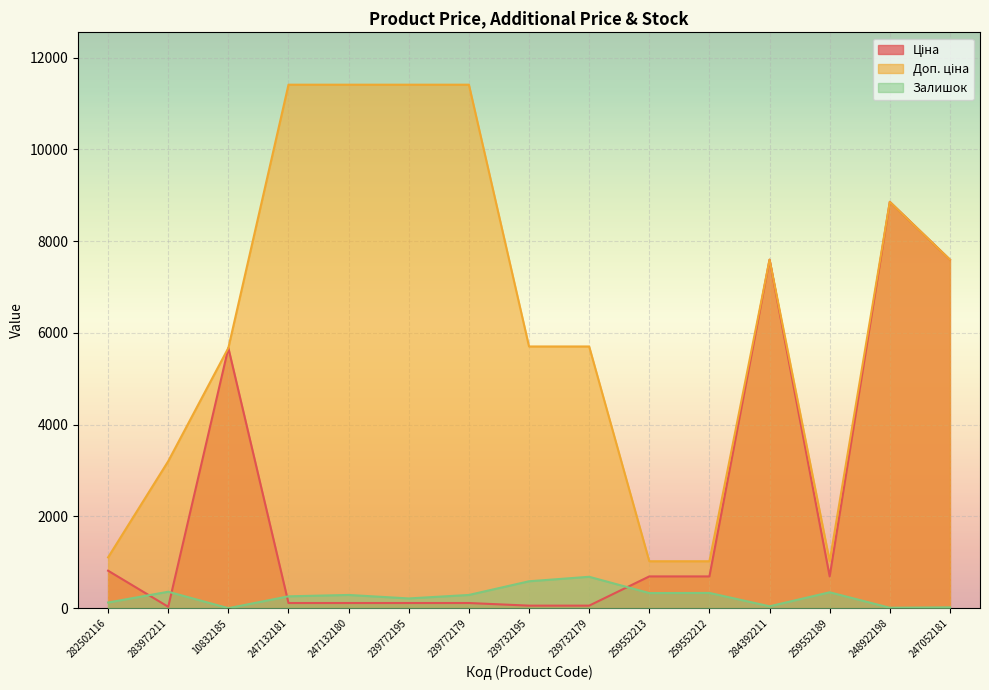

True or false: Доп. ціна has a value of 5272.5 at 247132181.

False